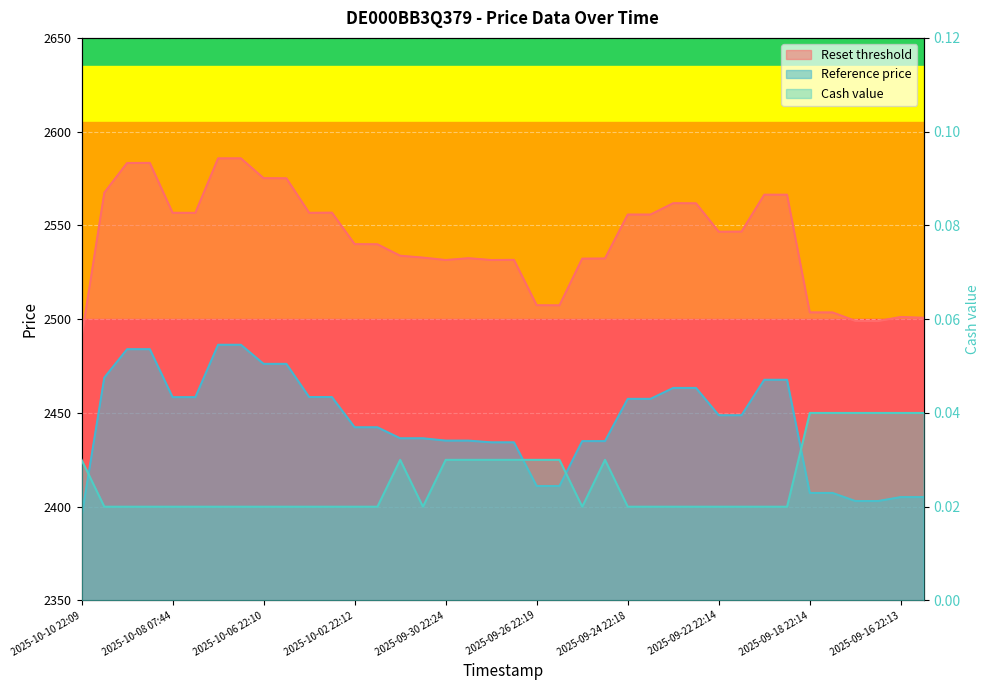

True or false: Cash value and Reference price cross at least once.

False